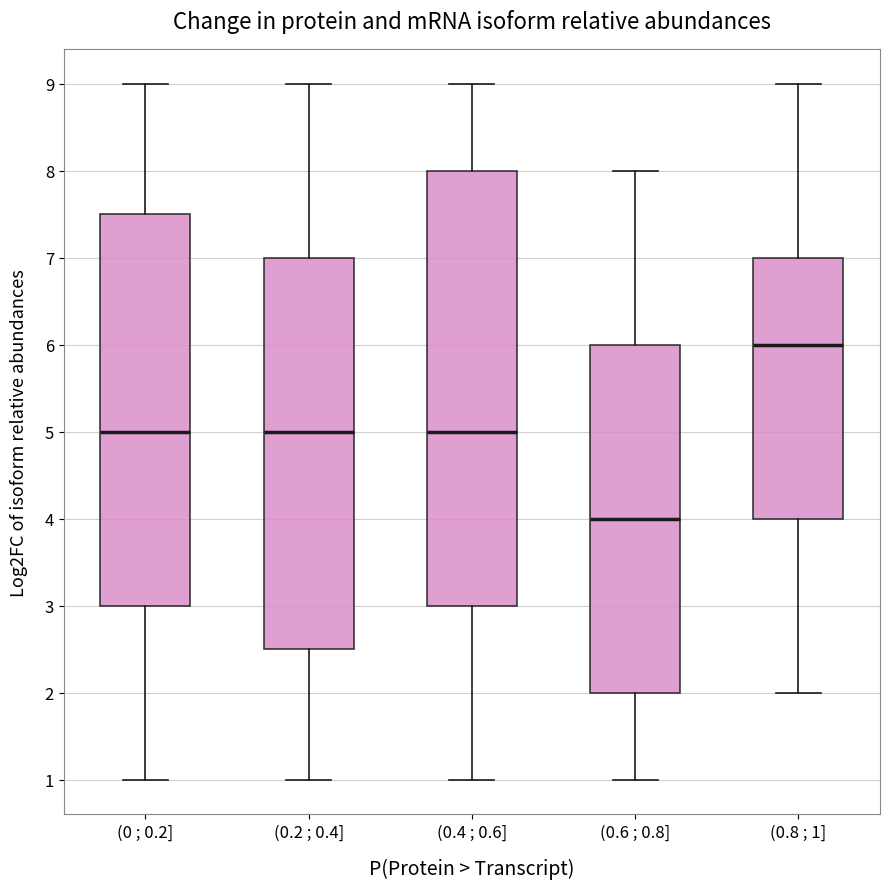

Where does the lower whisker of the box for (0 ; 0.2] end on the y-axis? The values are not printed on the chart, so give them approximately, as read against the axis.

1.0